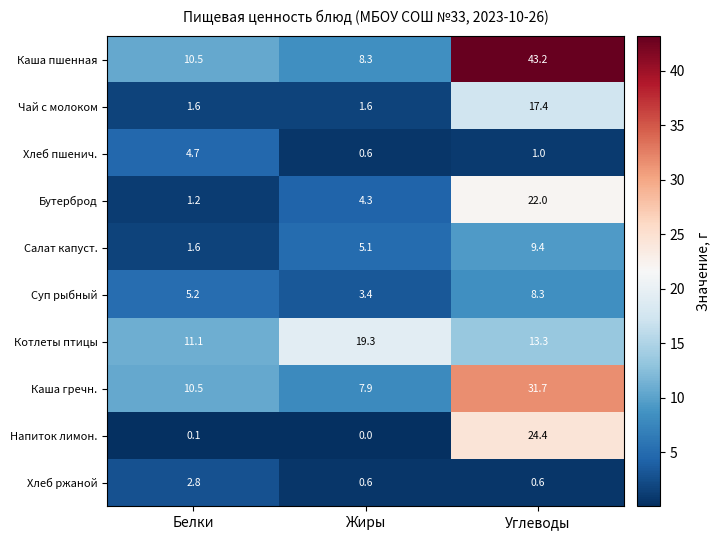

What is the average value of the Хлеб пшенич. series?

2.1